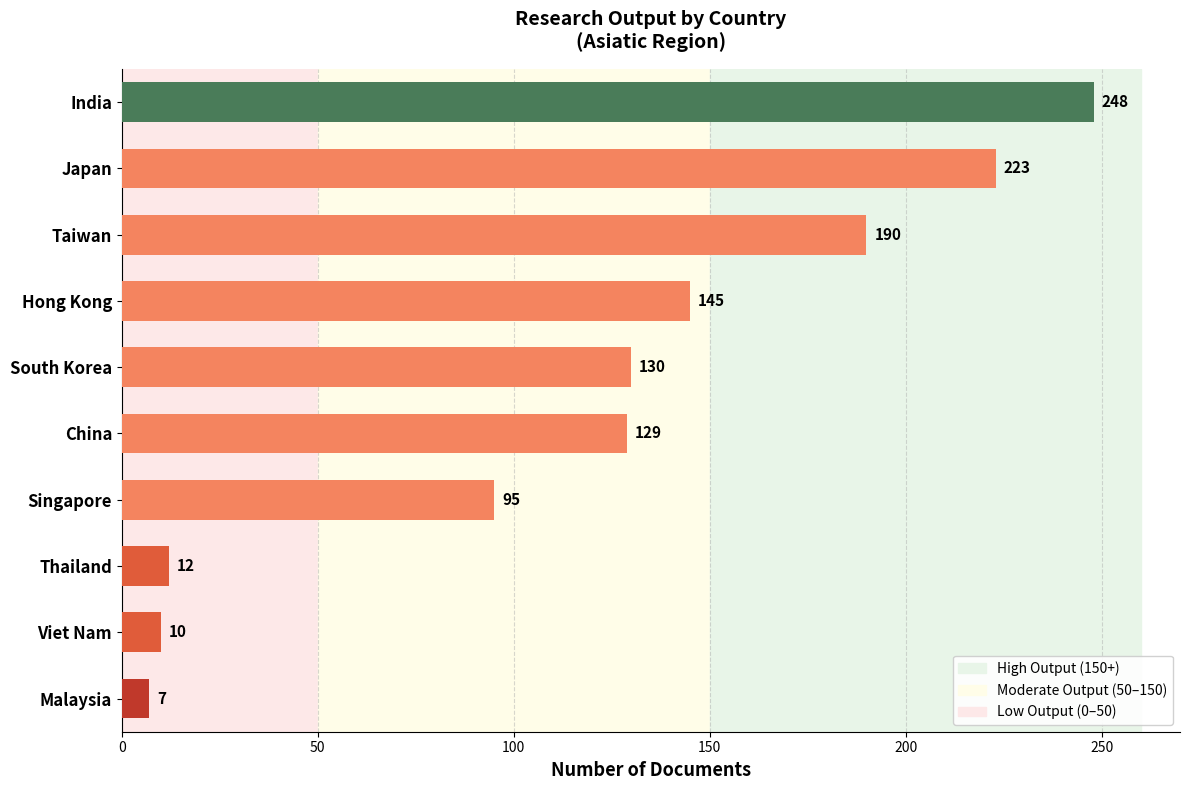

How many bars are there in total?

10